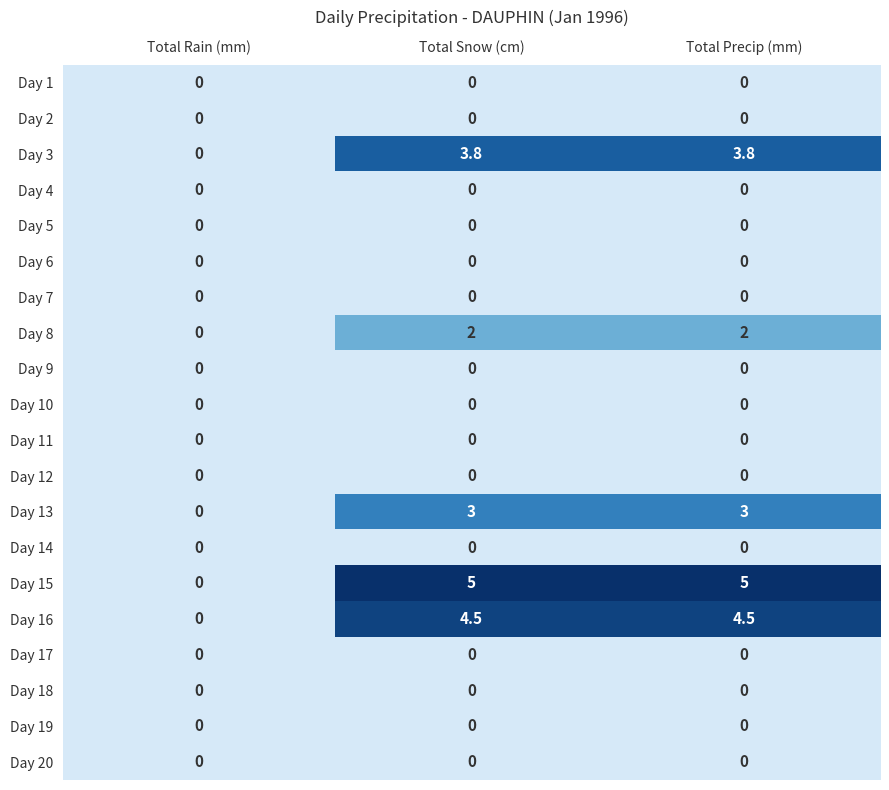

At which label does Day 3 reach its minimum?

Total Rain (mm)